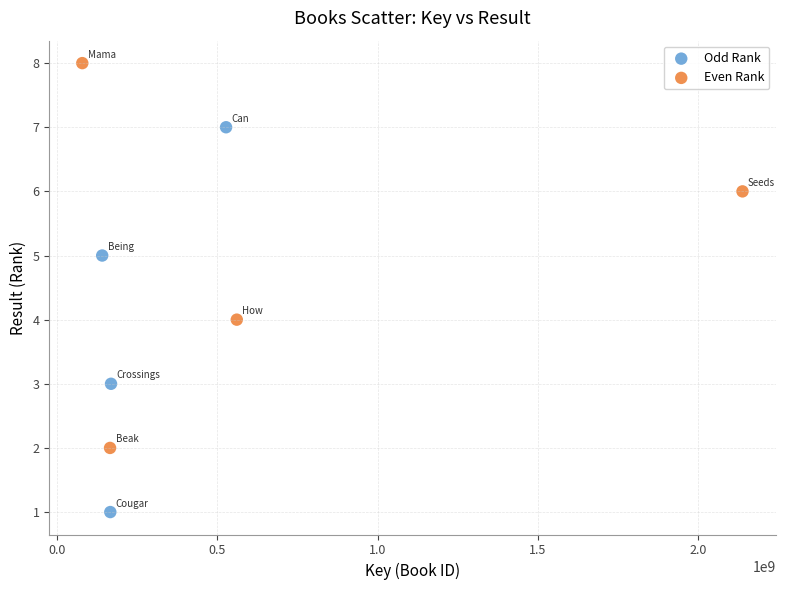

Which series contains the highest Y value?

Even Rank